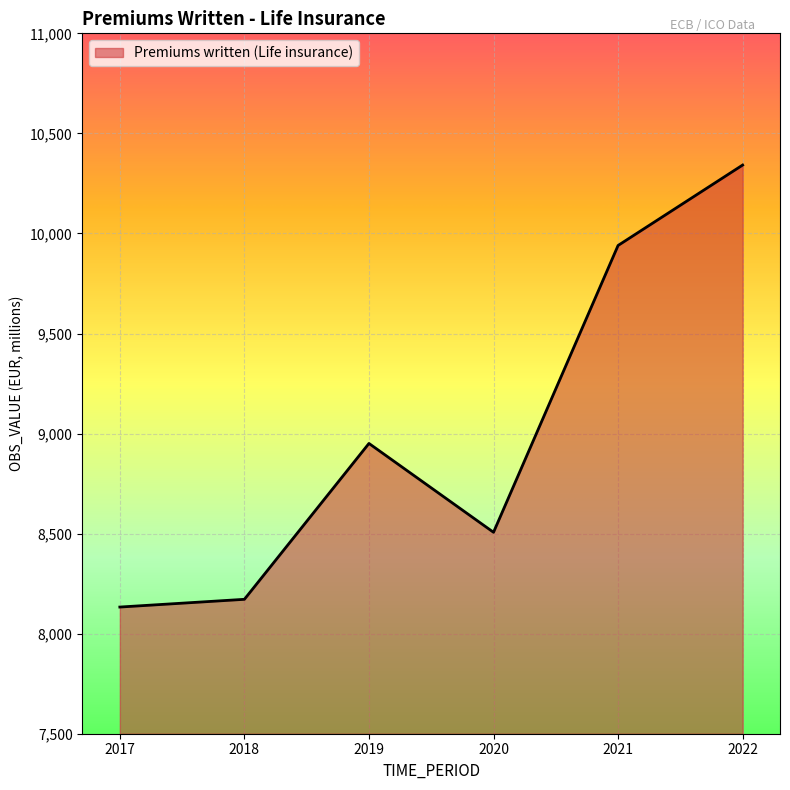

What is the sum of the values at 2017 and 2019?

17083.6